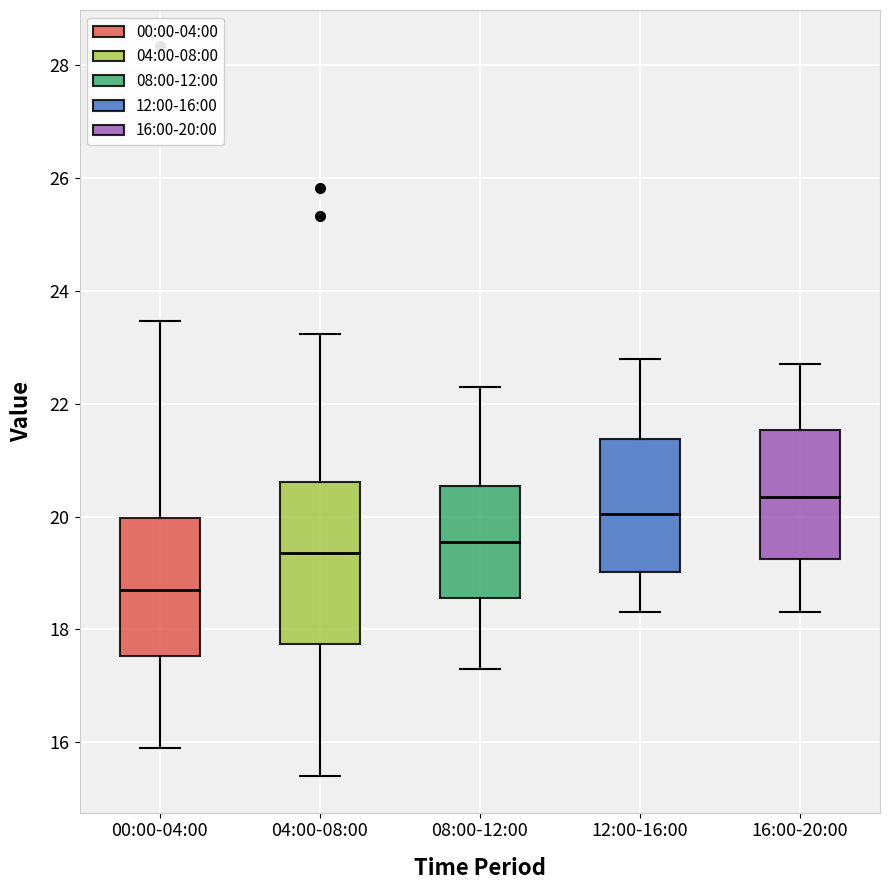

Reading left to right, read every box against the y-axis: the position of its median line, the range the box covers, and the ends of its whiskers. The values are not printed on the chart, so give them approximately, as read against the axis.

00:00-04:00: median 18.8, box 17.6 to 20.0, whiskers 16.0 to 23.4
04:00-08:00: median 19.4, box 17.8 to 20.6, whiskers 15.4 to 23.2
08:00-12:00: median 19.6, box 18.6 to 20.6, whiskers 17.4 to 22.4
12:00-16:00: median 20.0, box 19.0 to 21.4, whiskers 18.4 to 22.8
16:00-20:00: median 20.4, box 19.2 to 21.6, whiskers 18.4 to 22.8